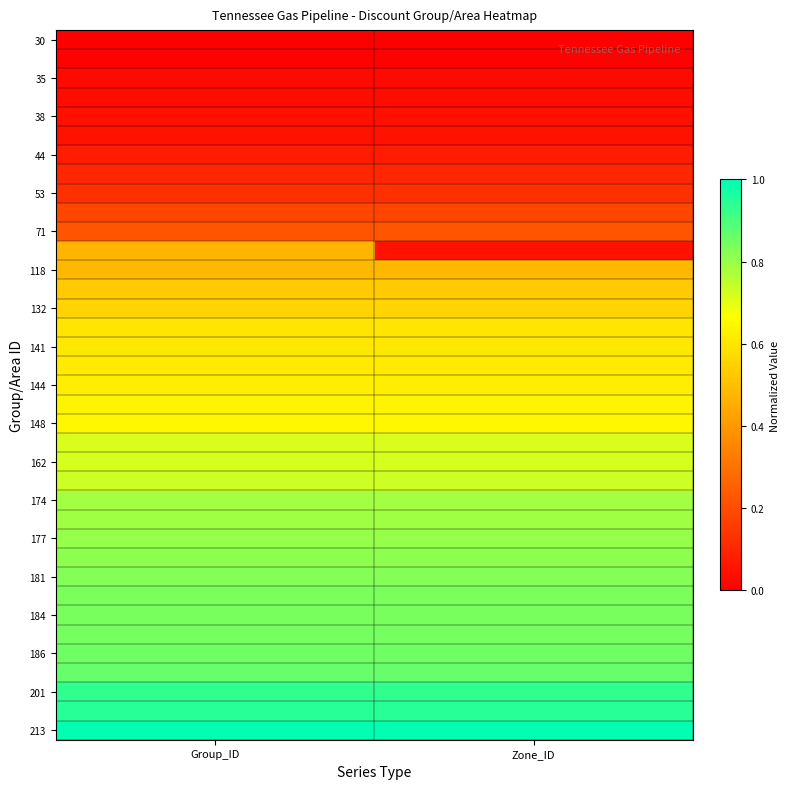

At how many categories does at least one series exceed 0?

2